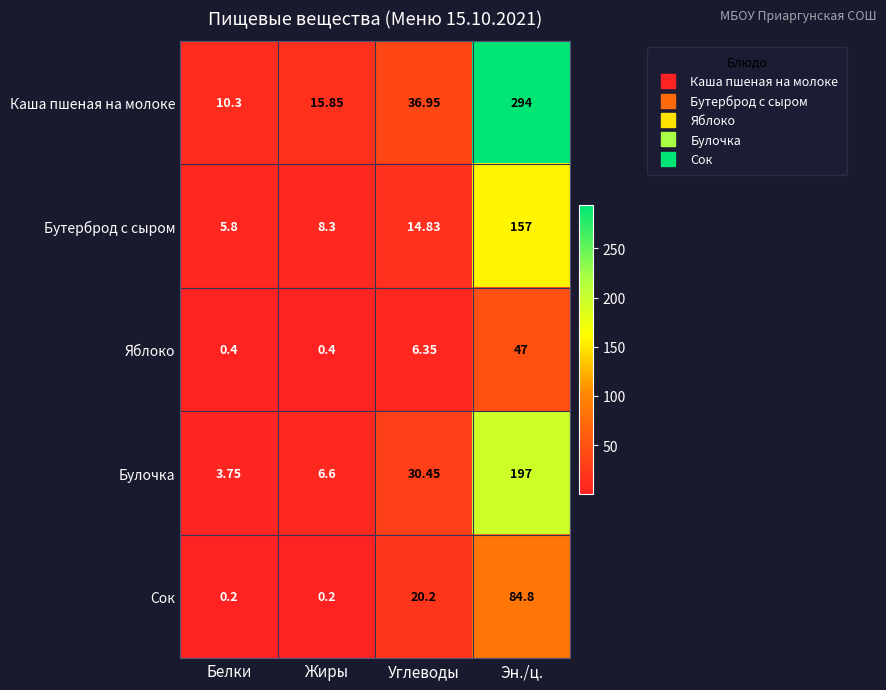

Which series has the largest total across all categories?

Каша пшеная на молоке